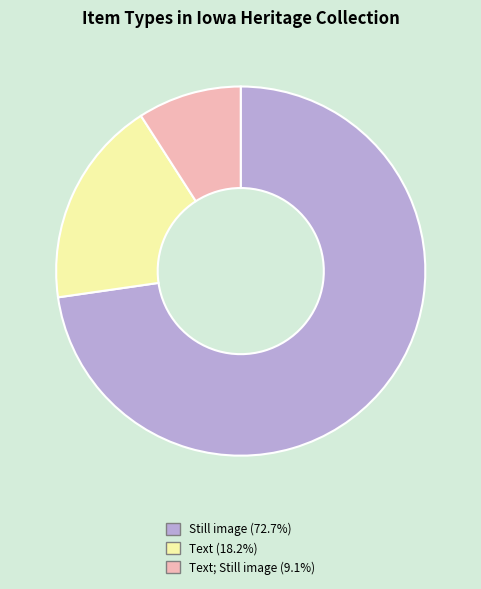

Combined, do Text; Still image (9.1%) and Text (18.2%) account for over 50%?

No